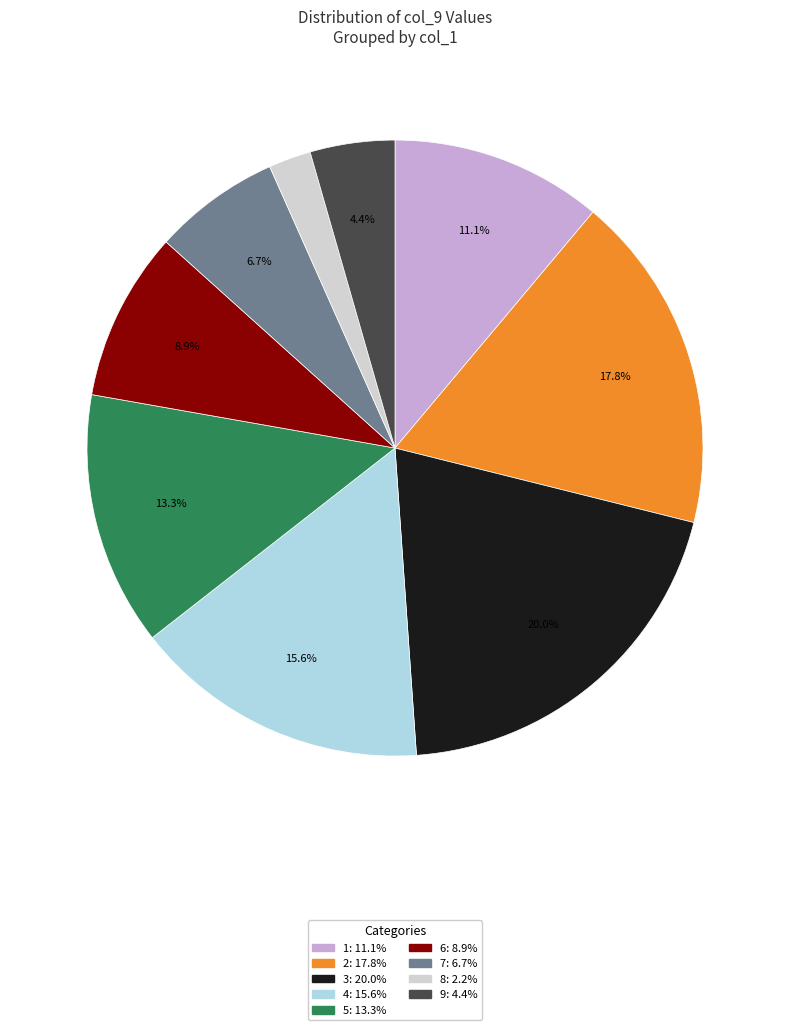

Approximately how many times larger is the value at 2 compared to 4?

1.1